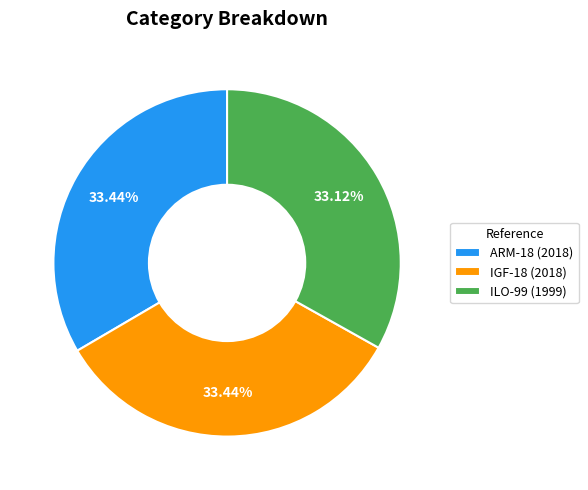

What percentage is the ARM-18 slice, to the nearest percent?

33%